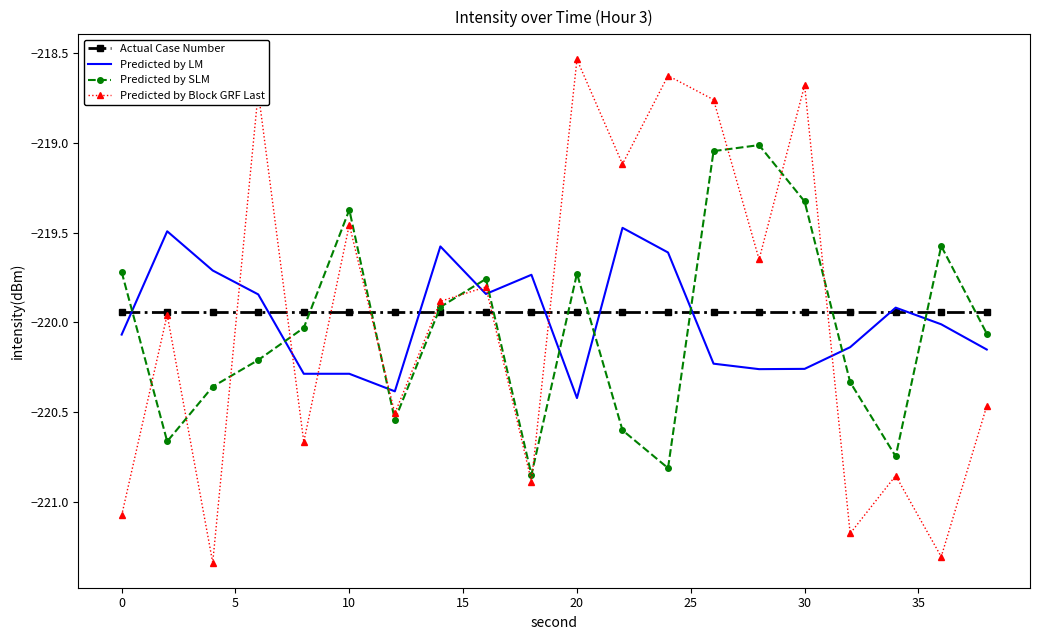

Which series has the largest range (max minus min)?

Predicted by Block GRF Last